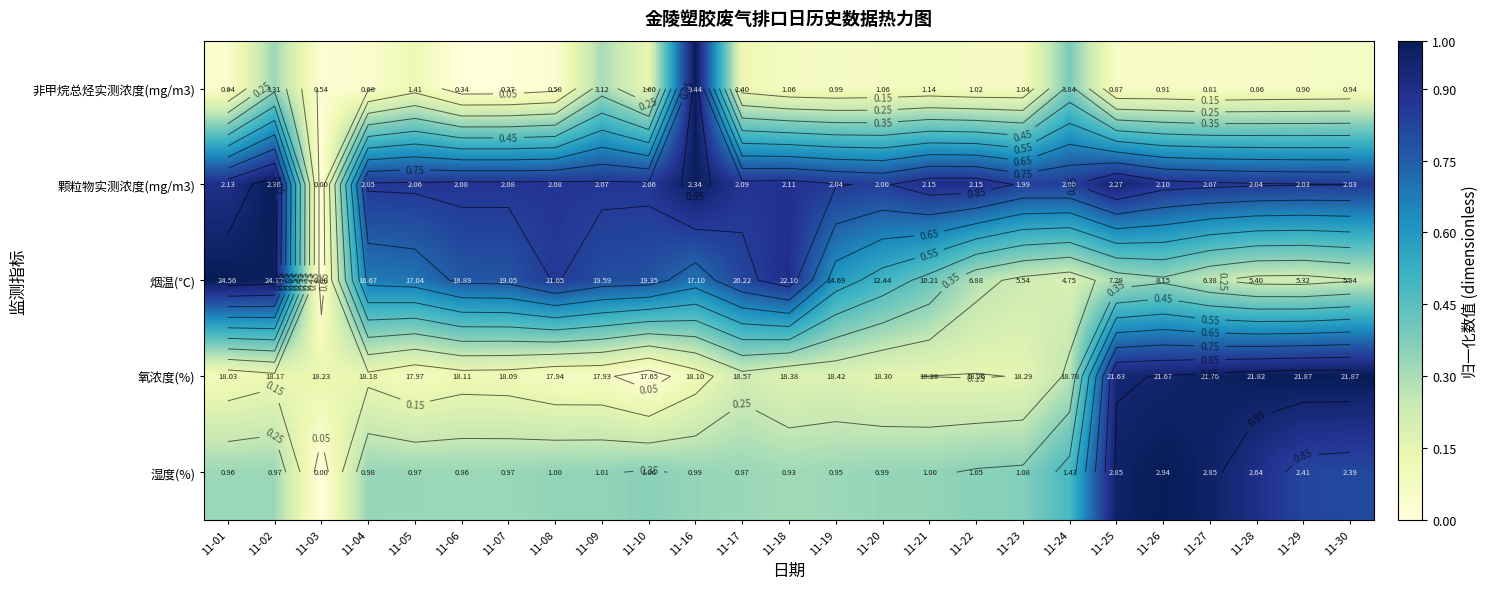

What is the difference between the highest and lowest values at 11-21?

0.8